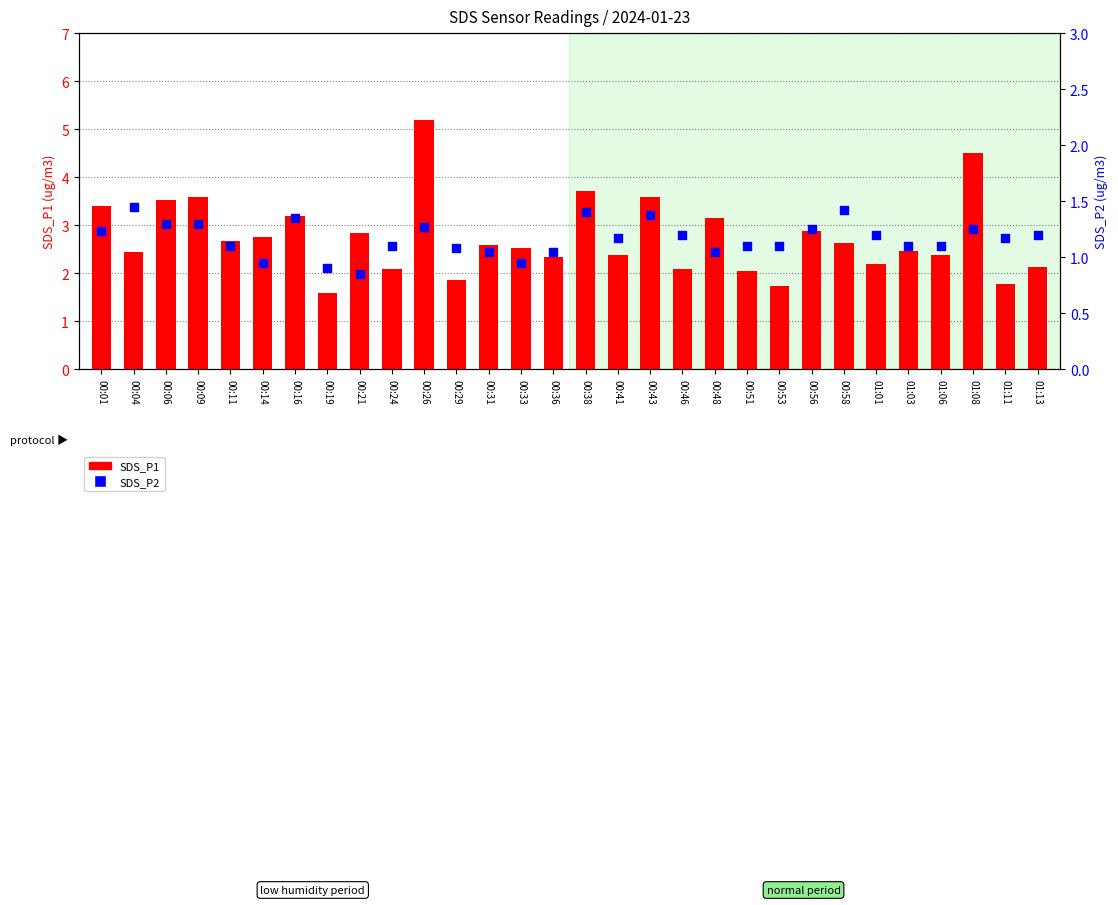

Is the value of SDS_P2 at 00:24 greater than the value of SDS_P1 at 00:51?

No